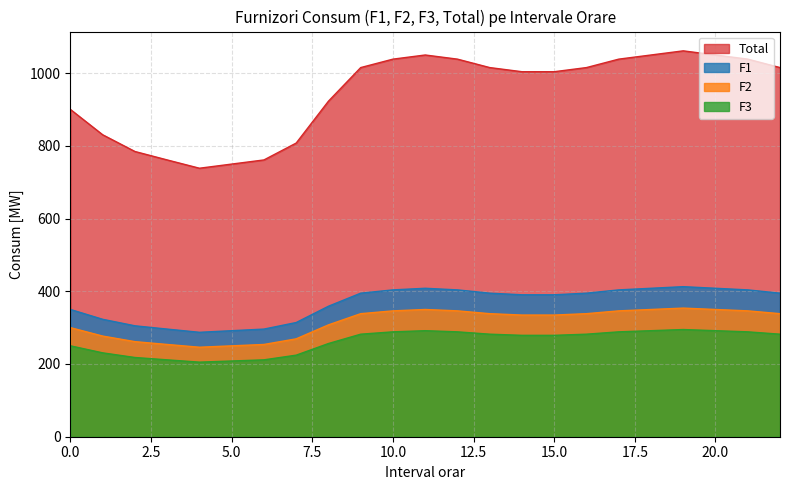

Reading left to right, what are all the values shown in this chart?

F1: 350.0	322.9	305.0	296.0	287.2	291.6	296.0	314.1	358.9	394.8	403.8	408.2	403.8	394.8	390.4	390.4	394.8	403.8	408.2	412.7	408.2	403.8	394.8
F2: 300.0	276.8	261.5	253.7	246.1	249.9	253.7	269.2	307.6	338.4	346.1	349.9	346.1	338.4	334.6	334.6	338.4	346.1	349.9	353.7	349.9	346.1	338.4
F3: 250.0	230.7	217.9	211.4	205.1	208.3	211.4	224.3	256.3	282.0	288.4	291.6	288.4	282.0	278.8	278.8	282.0	288.4	291.6	294.8	291.6	288.4	282.0
Total: 900.0	830.4	784.4	761.2	738.4	749.8	761.2	807.6	922.8	1015.2	1038.4	1049.8	1038.4	1015.2	1003.8	1003.8	1015.2	1038.4	1049.8	1061.2	1049.8	1038.4	1015.2